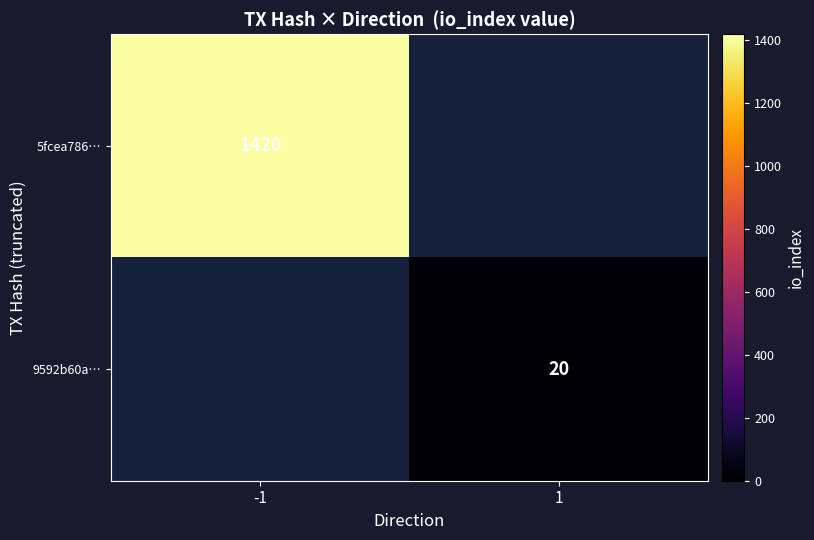

Which has a higher value, 1 or -1?

-1